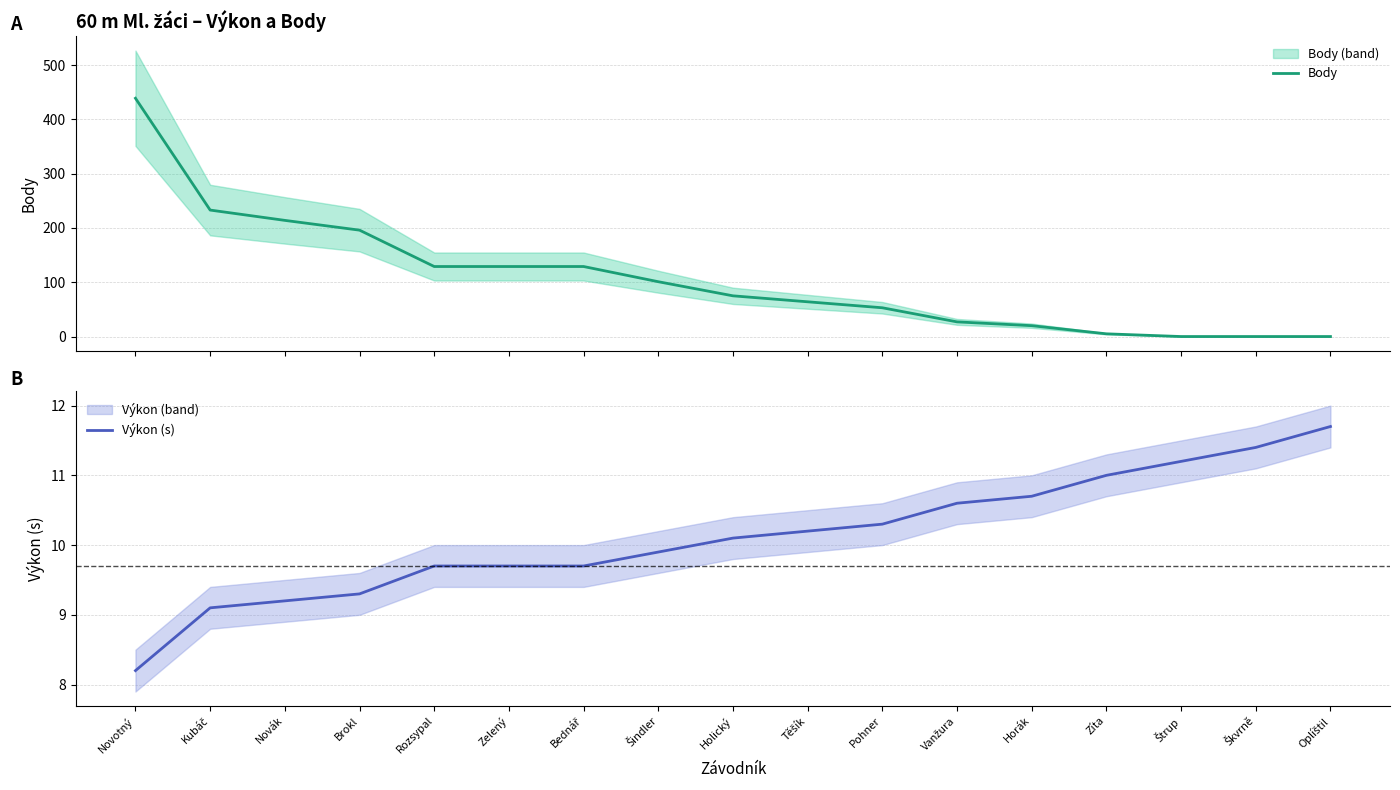

Which series has the largest total across all categories?

Body